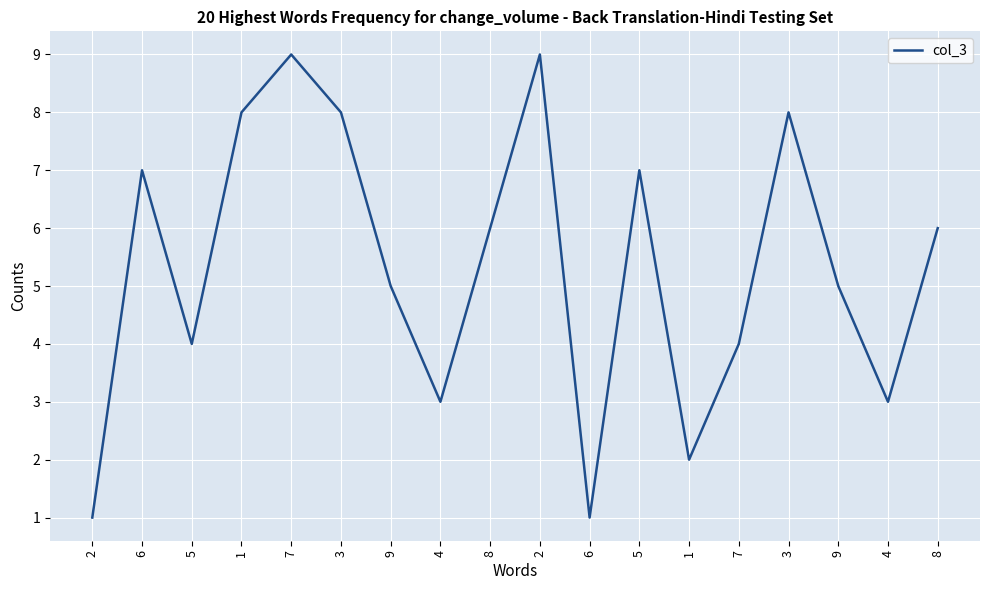

What is the value of the 18th point from the left?

6